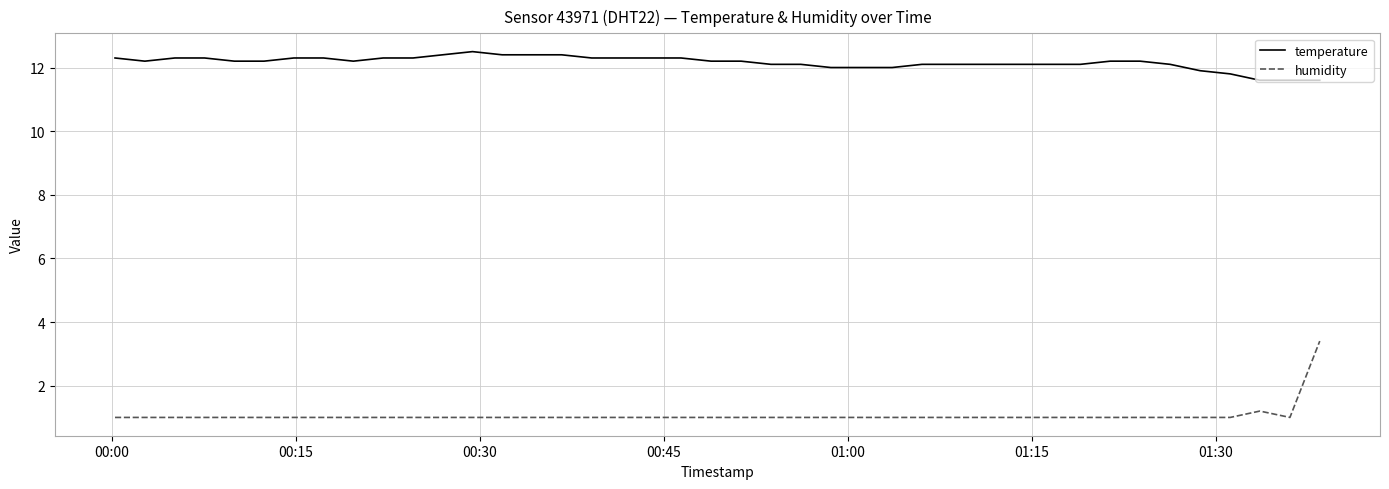

True or false: temperature and humidity cross at least once.

False